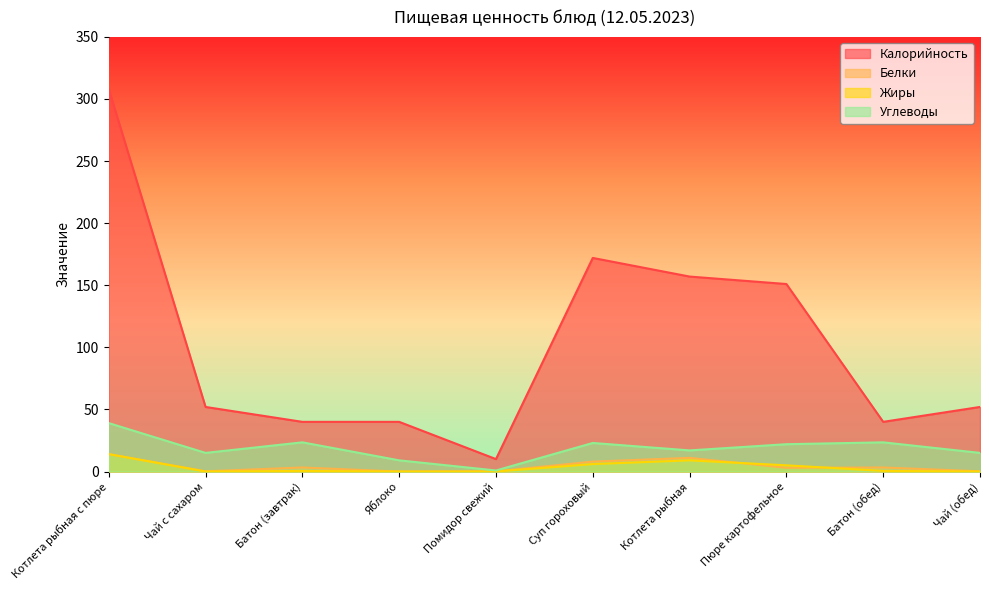

At how many categories does at least one series exceed 278?

1